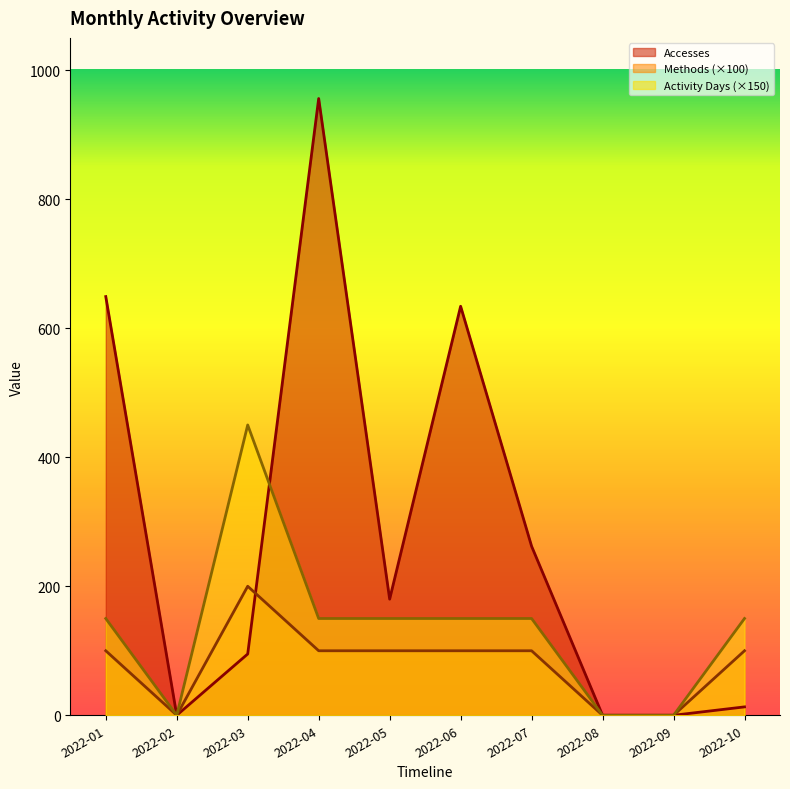

At which category does Methods reach its first local valley?

2022-02